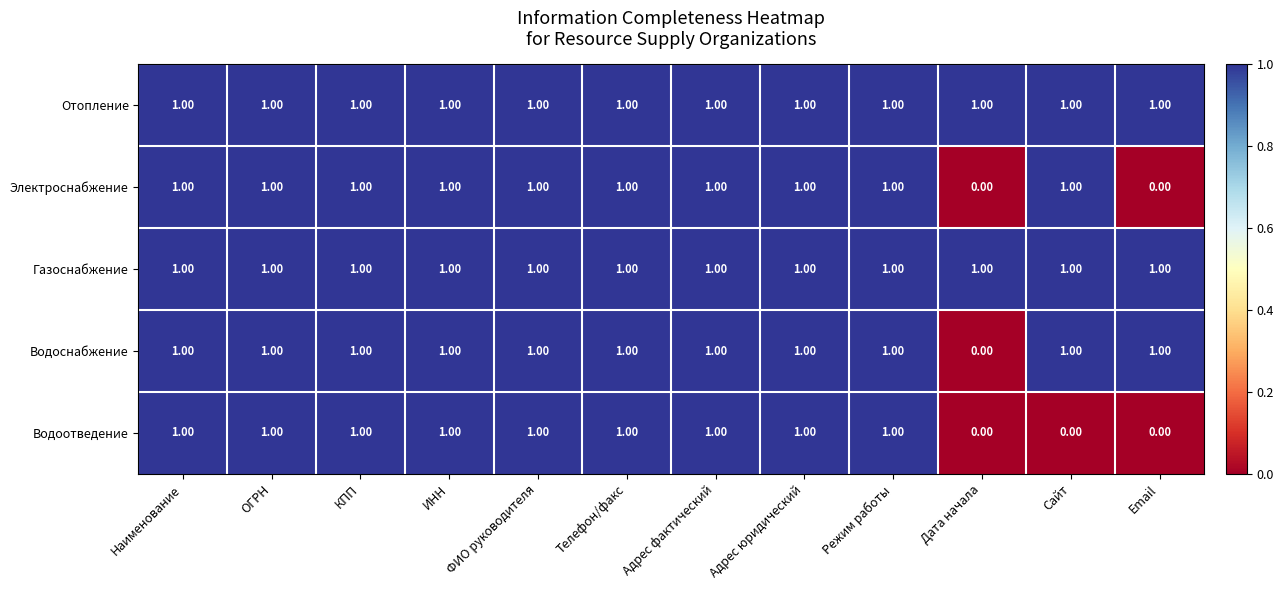

Is the value of Водоснабжение at Адрес юридический greater than the value of Электроснабжение at Email?

Yes